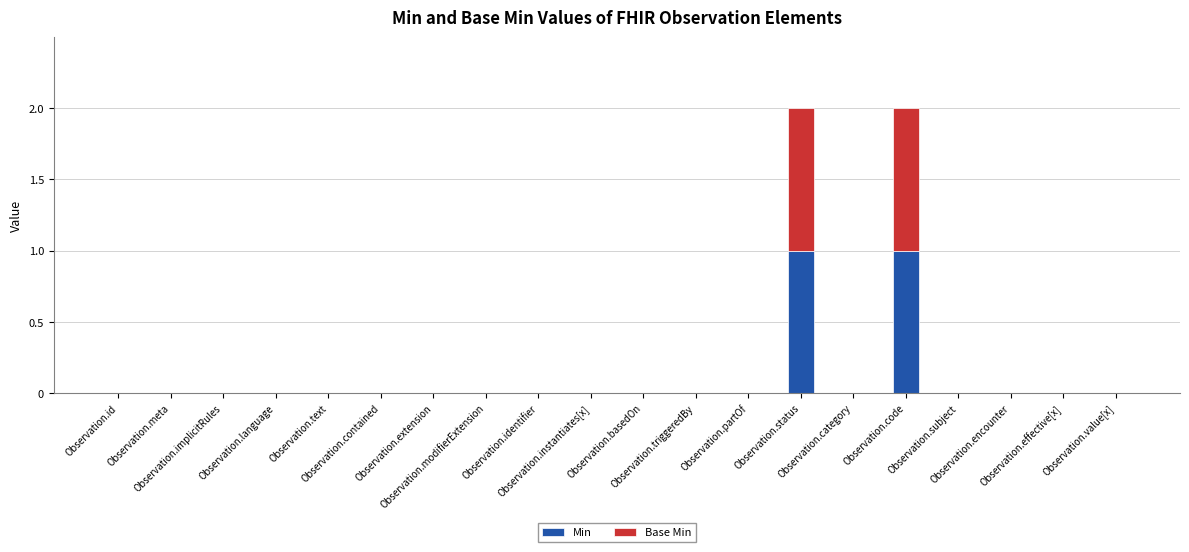

What are all the series names shown in the legend?

Min, Base Min